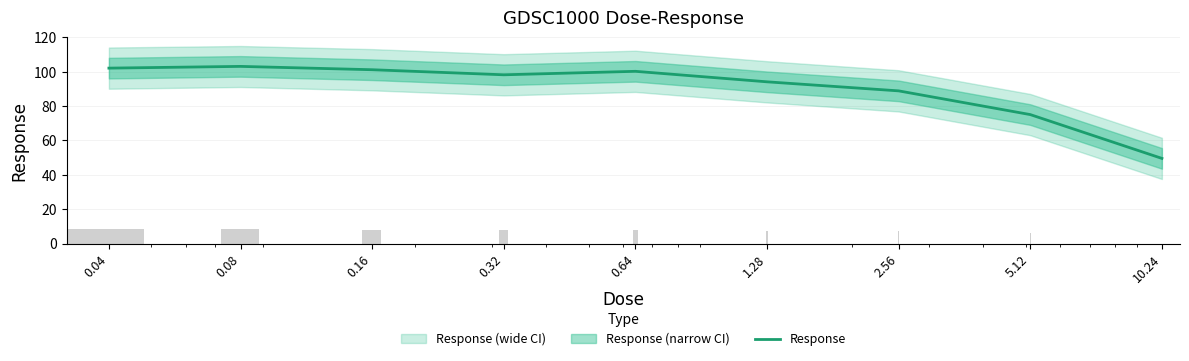

What position from the right is 5.12?

2